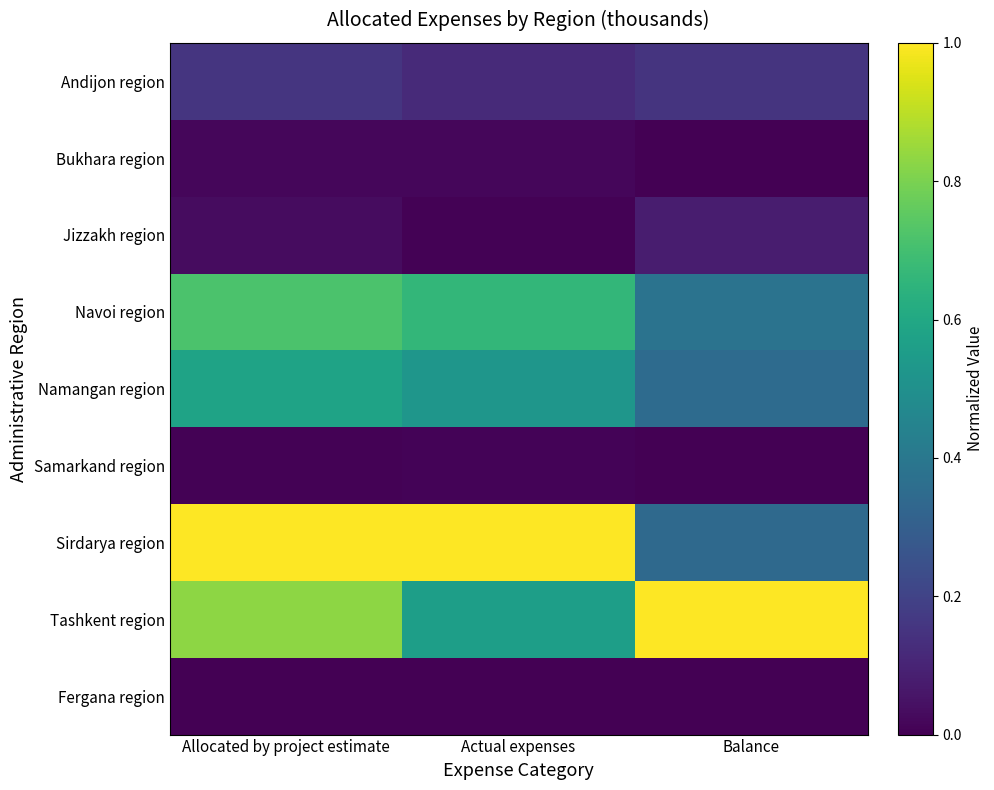

Which series has the widest spread of values?

Sirdarya region